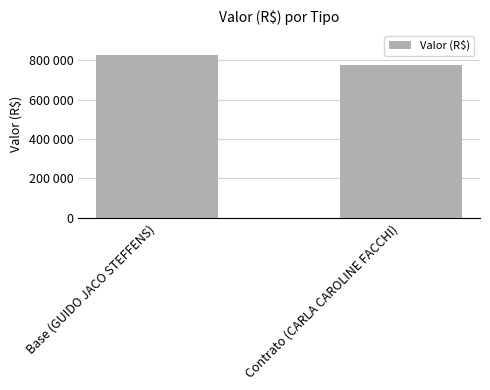

True or false: the data shows 776989.3 at Contrato (CARLA CAROLINE FACCHI).

True